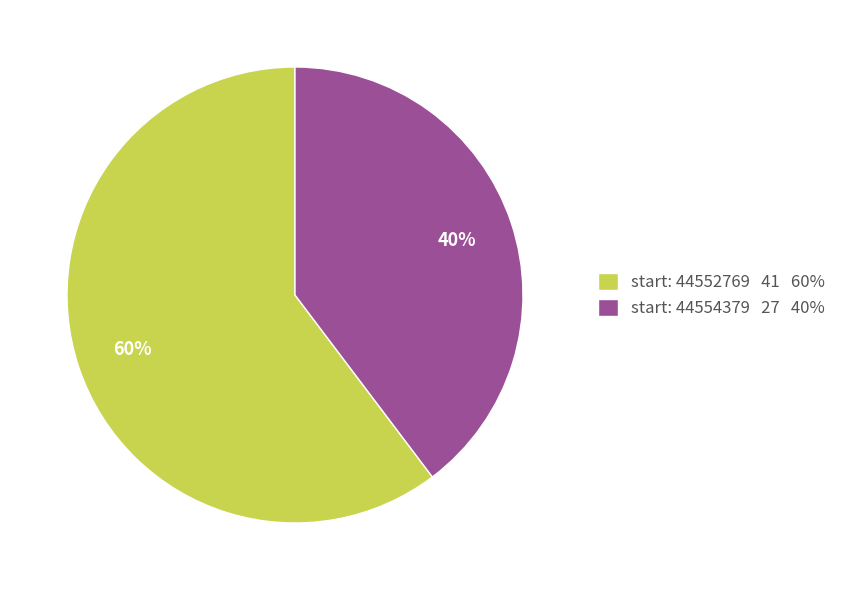

Is the sum of start: 44552769 41 60% and start: 44554379 27 40% greater than half?

Yes